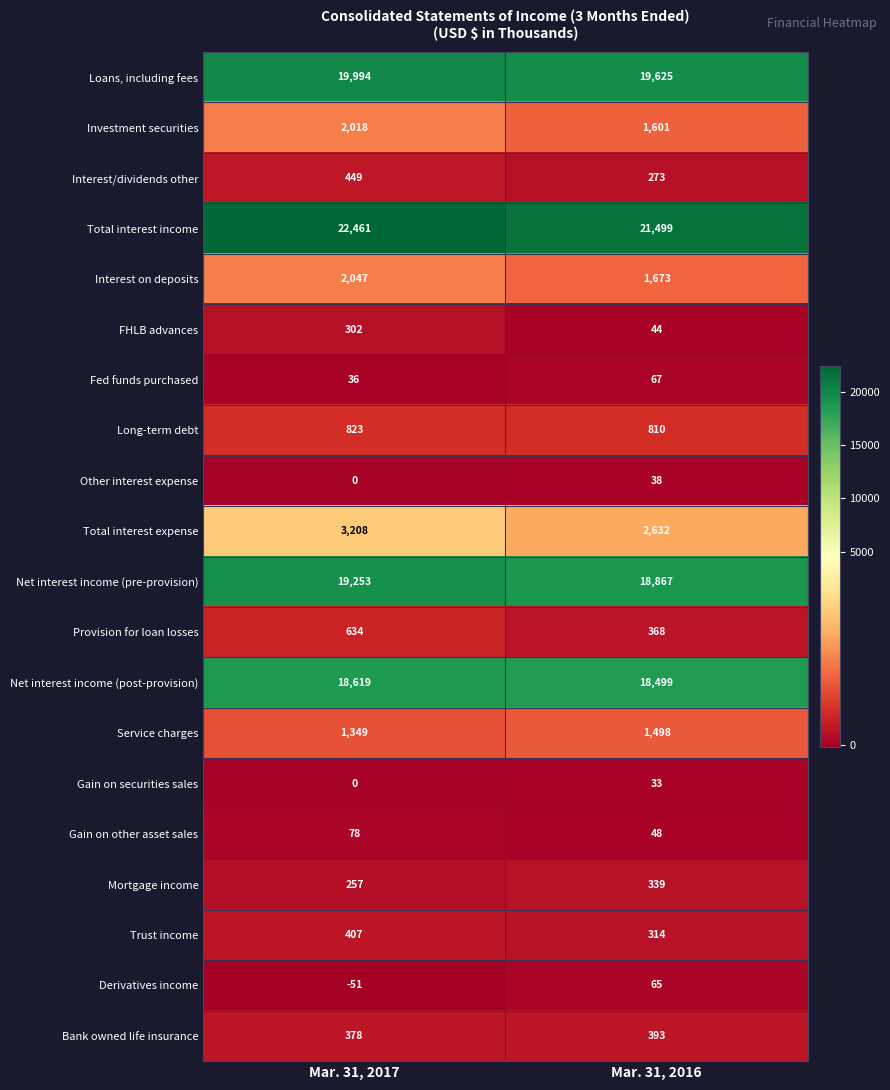

At which category does the chart reach its peak across all series?

Mar. 31, 2017